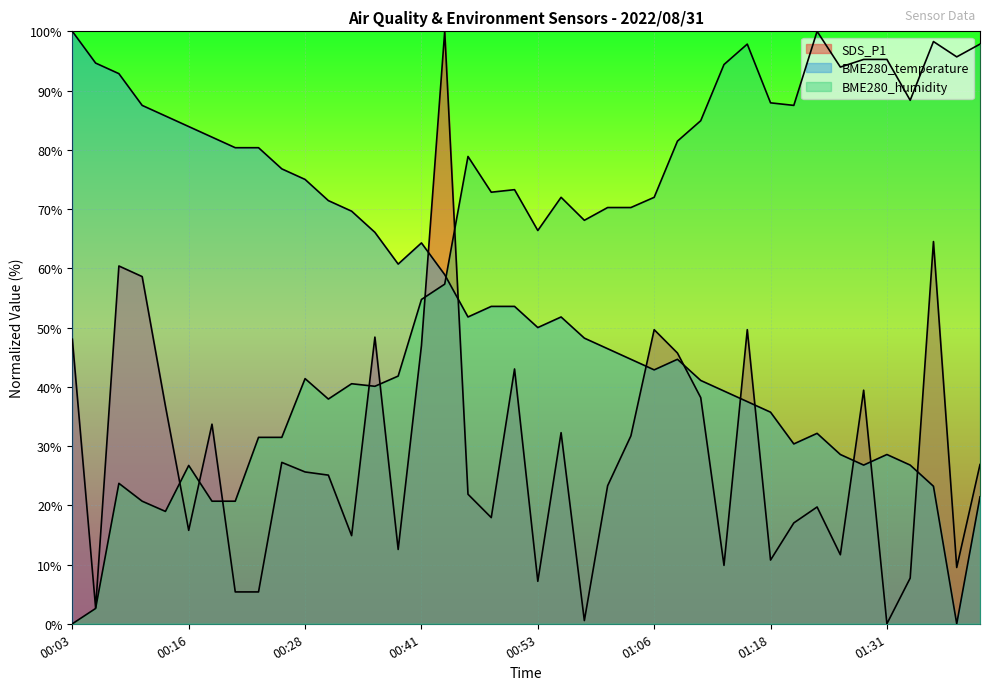

Between which two adjacent categories do BME280_temperature and BME280_humidity first intersect?

00:43 and 00:46